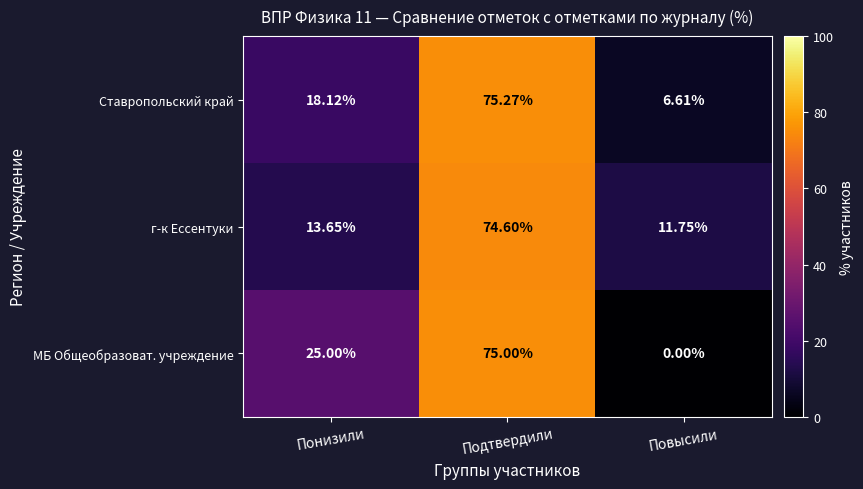

At how many categories does at least one series exceed 41?

1